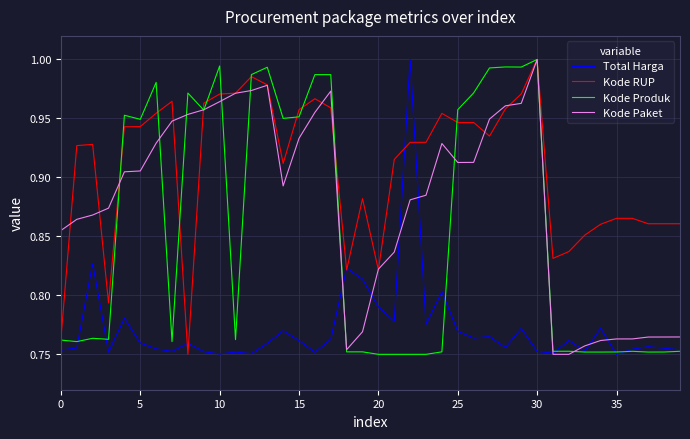

Rank the series by their average value, from lowest to highest.

Total Harga, Kode Produk, Kode Paket, Kode RUP